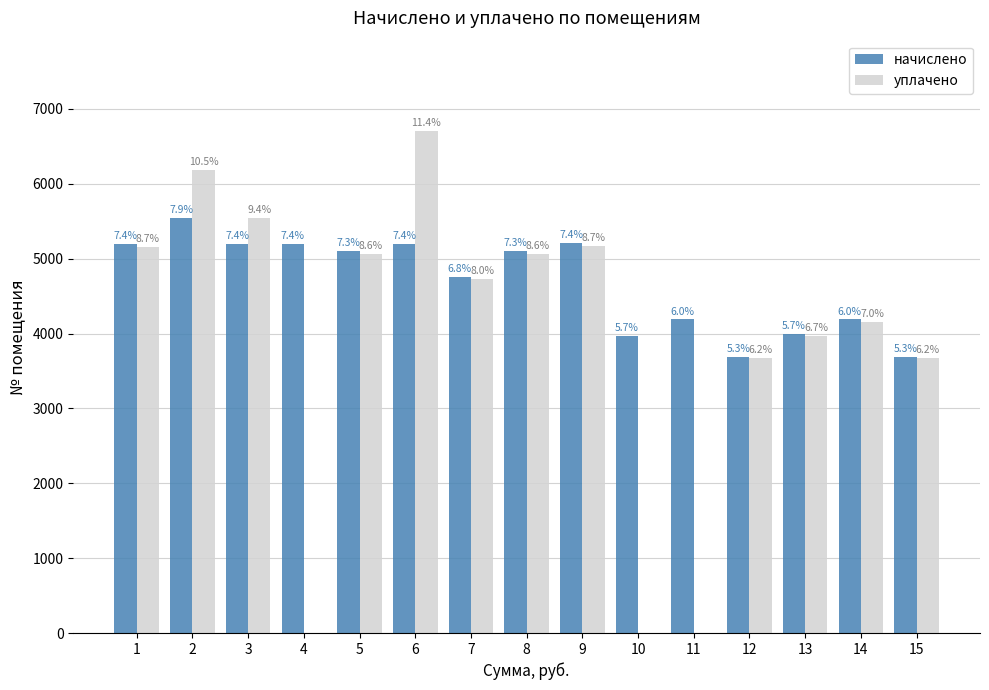

Are the bars horizontal?

No